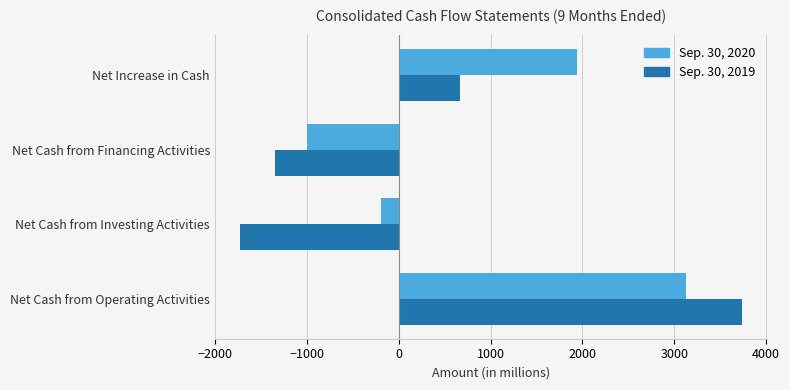

At which label does Sep. 30, 2019 reach its peak?

Net Cash from Operating Activities